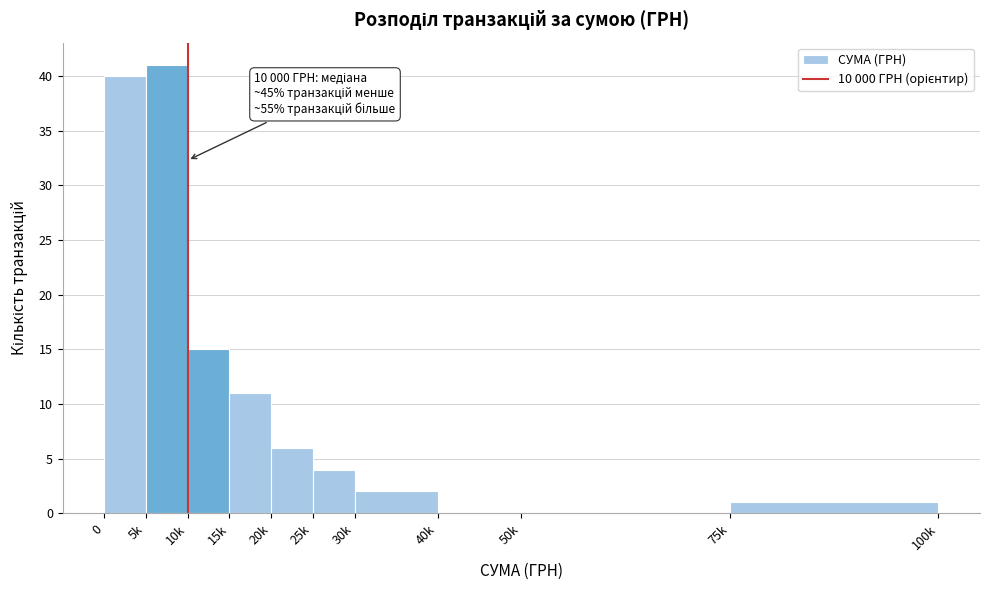

Reading left to right, list all the values displayed in this chart.

0=40	5k=41	10k=15	15k=11	20k=6	25k=4	30k=2	40k=0	50k=0	75k=1